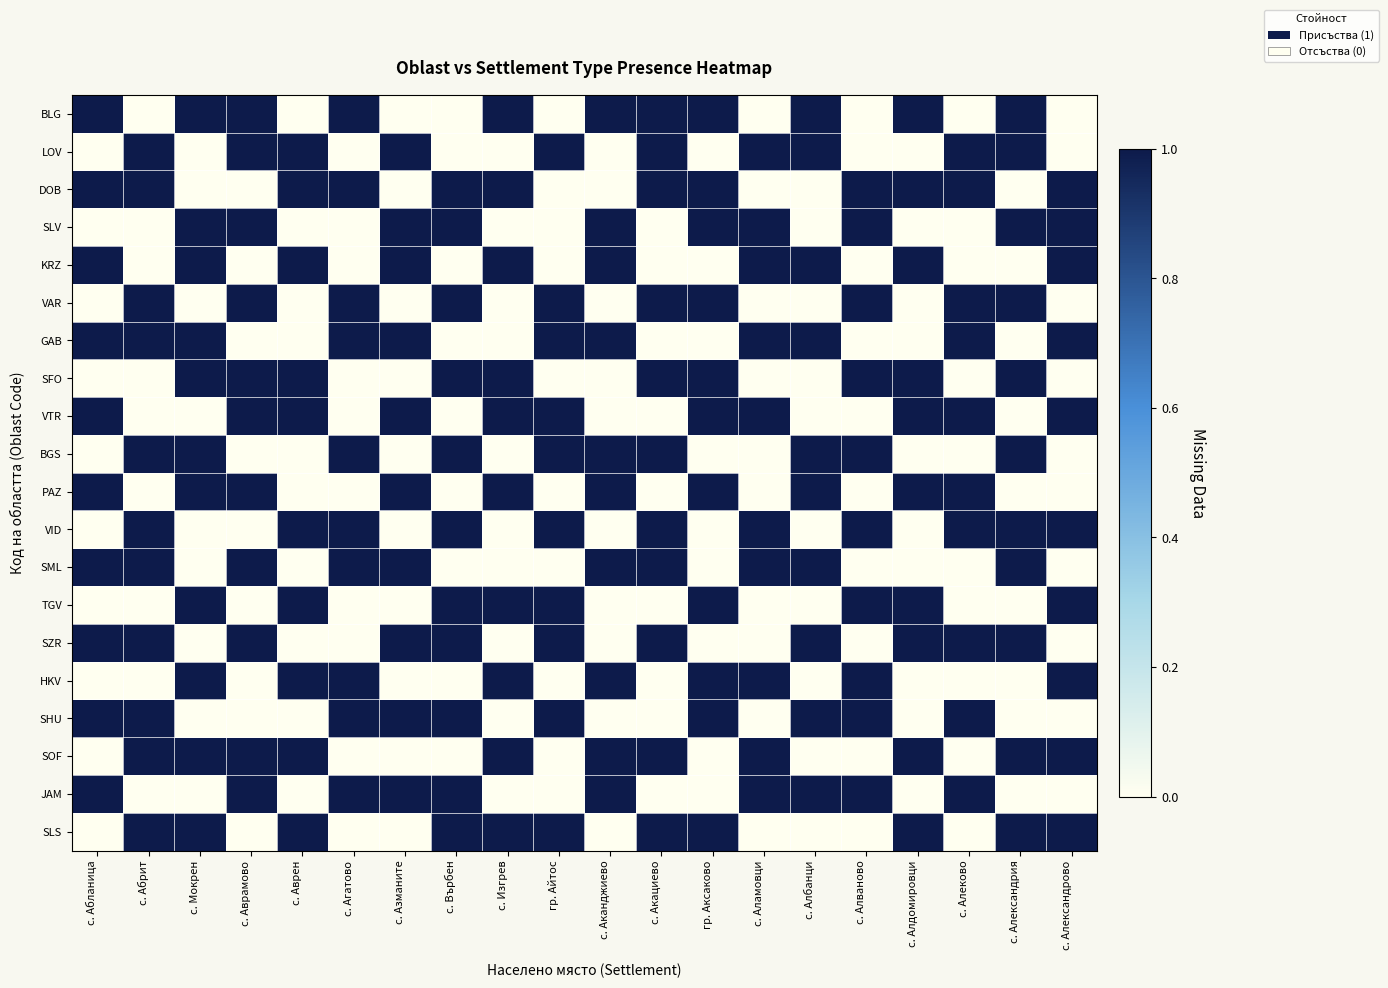

At which category does the chart reach its peak across all series?

с. Абланица